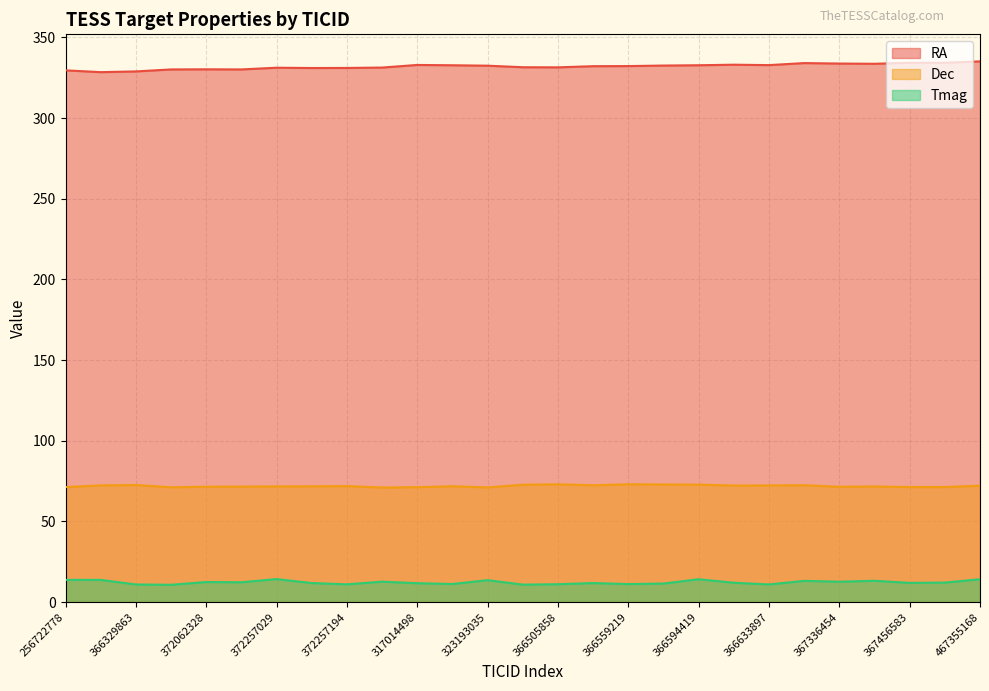

What position from the right is 367456585?

2